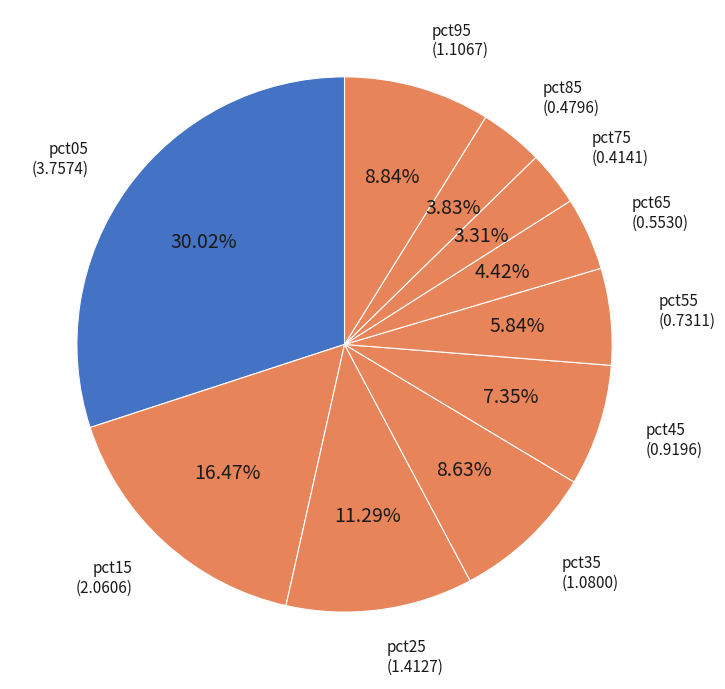

True or false: pct15 accounts for 26% of the total.

False